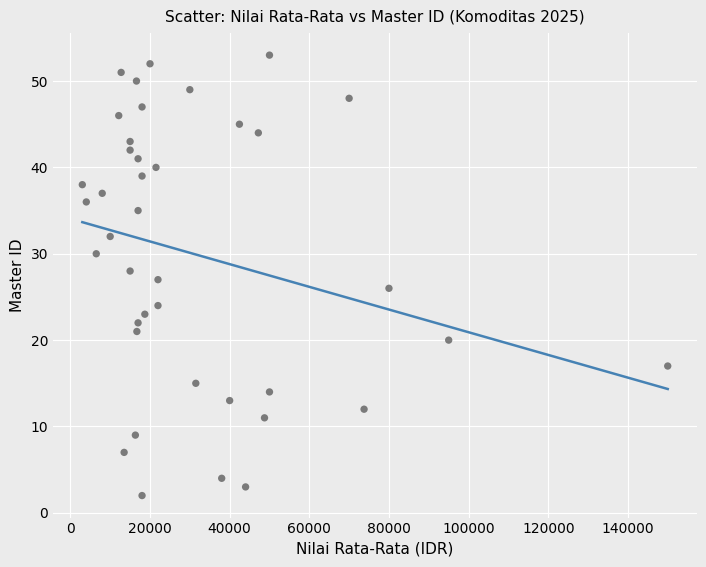

What is the range of Y values (max minus min)?

51